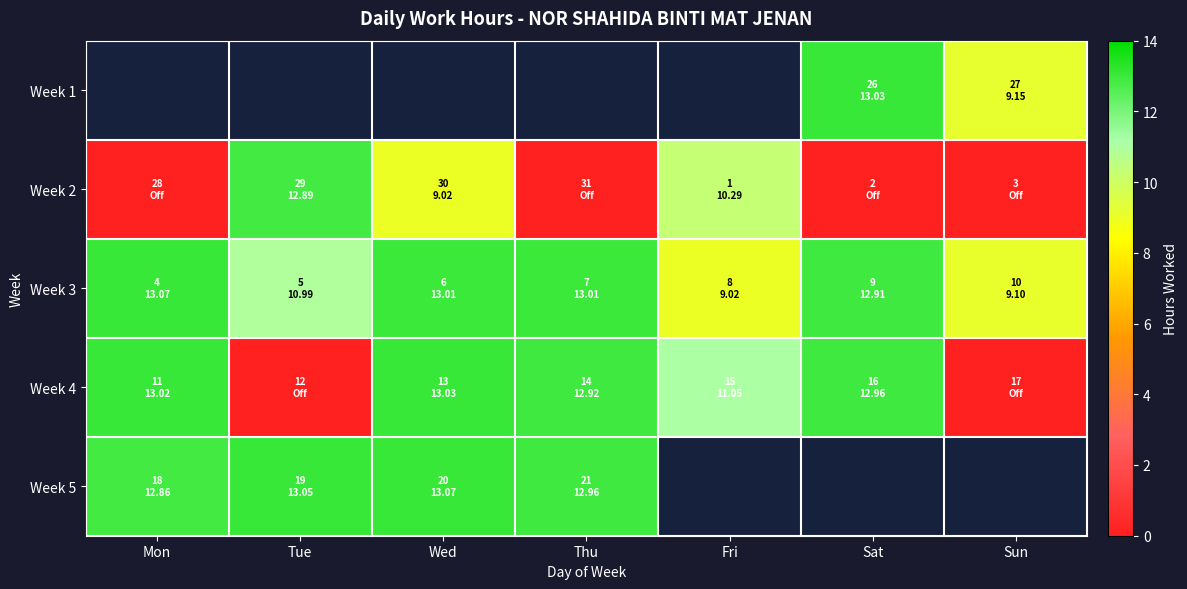

The Week 4 series shows 0.0 at Tue. True or false?

True